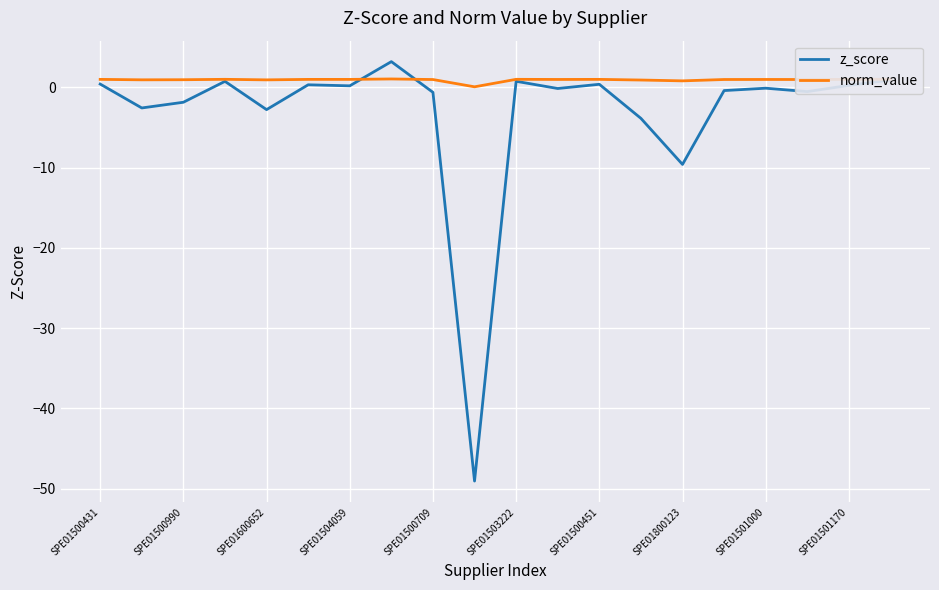

Which series has the largest range (max minus min)?

z_score